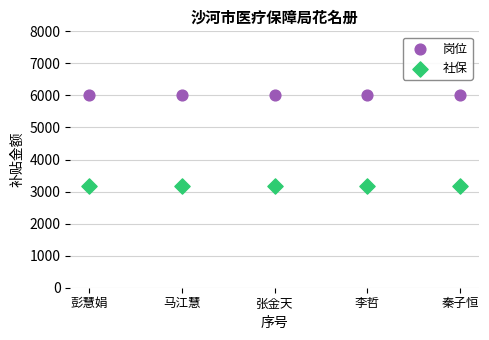

What are all the series names shown in the legend?

岗位, 社保